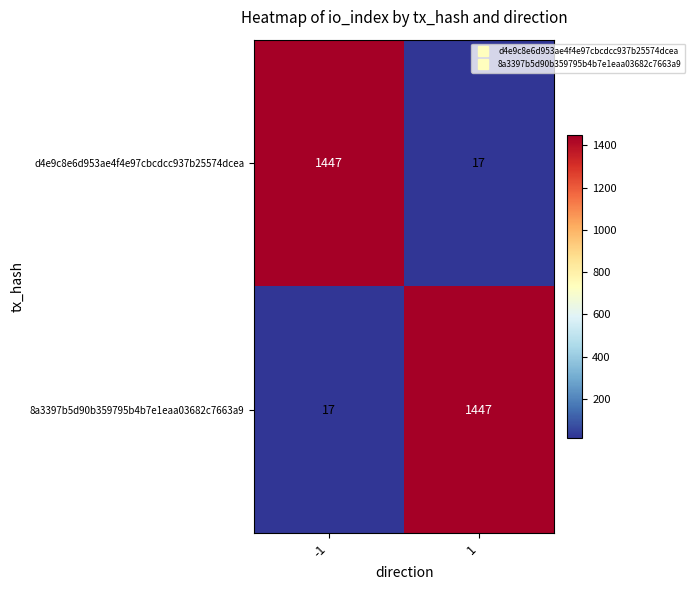

What is the difference between the d4e9c8e6d953ae4f4e97cbcdcc937b25574dcea values at -1 and 1?

1430